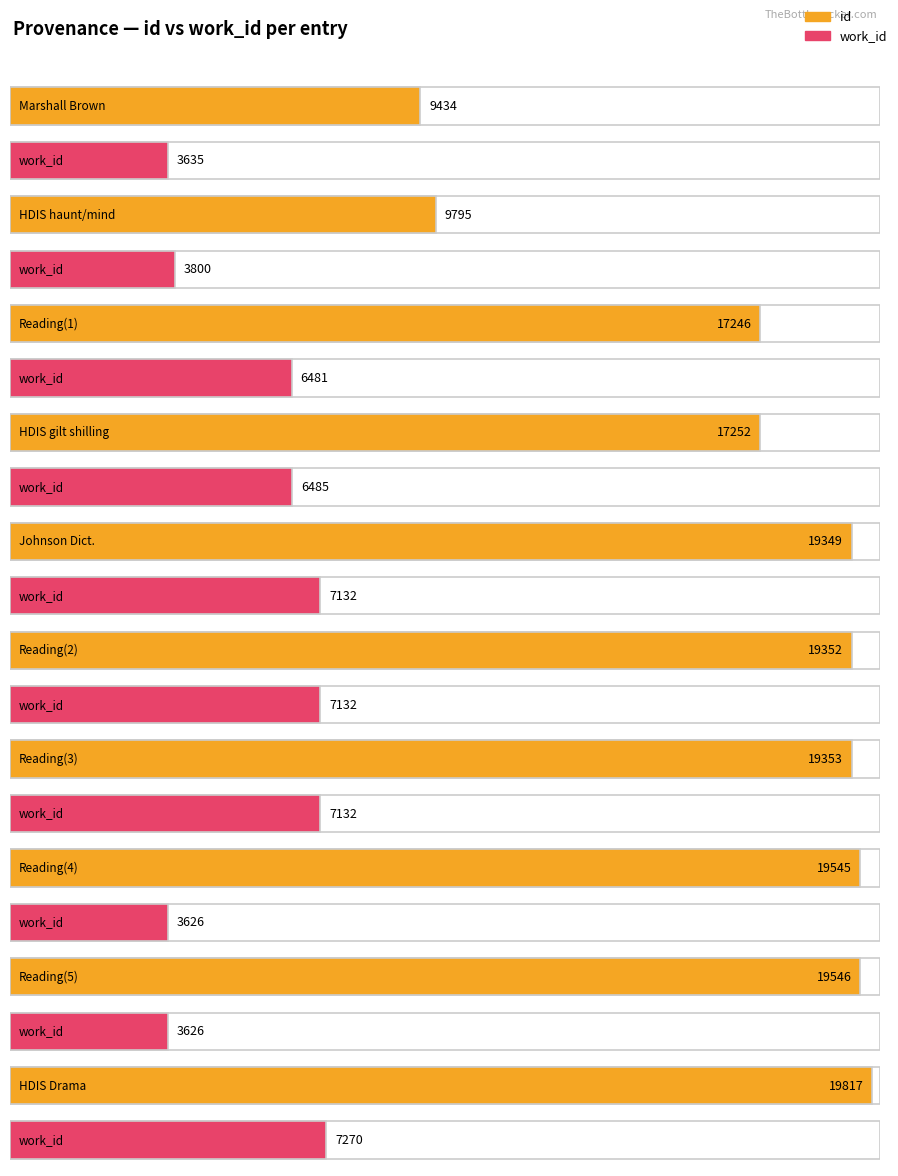

How many values in the work_id series exceed 6485?

4